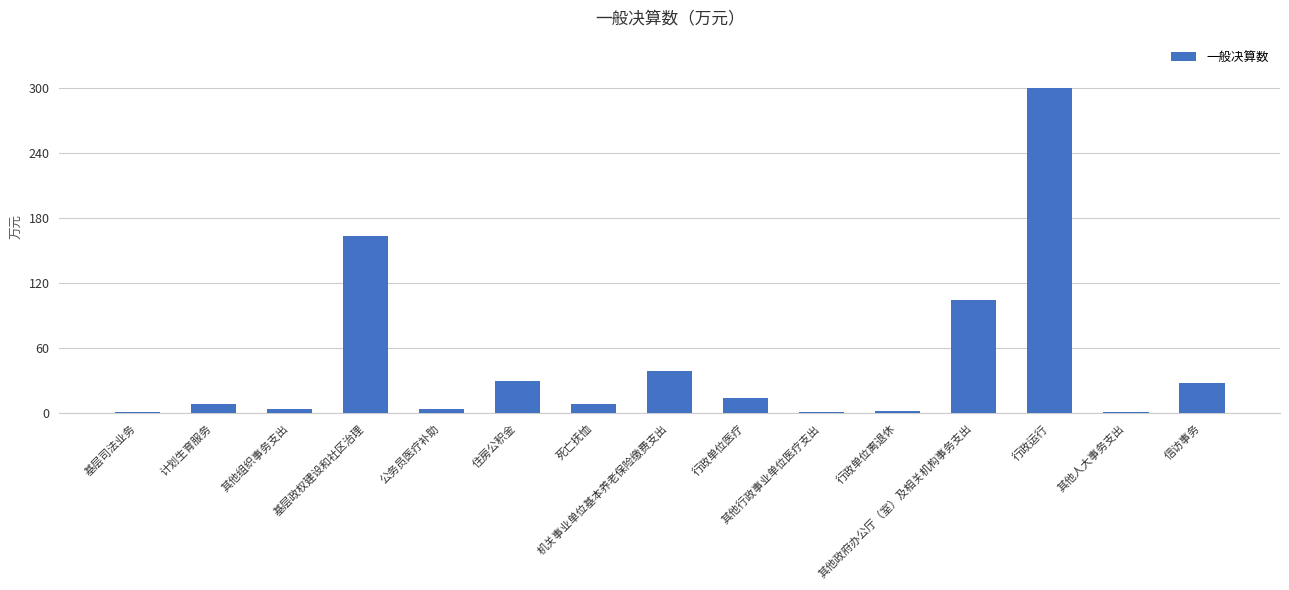

What is the maximum value shown in the chart?

299.5